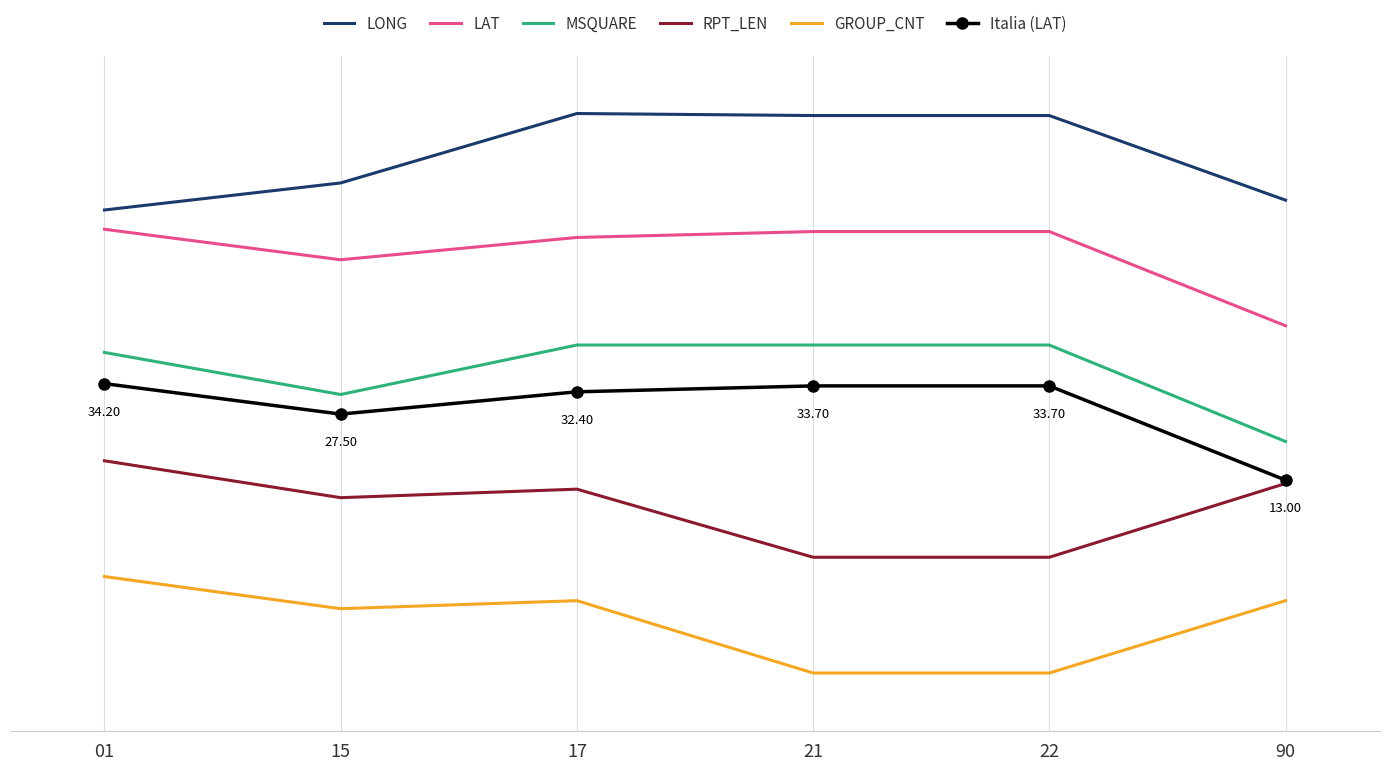

What are all the series names shown in the legend?

LONG, LAT, MSQUARE, RPT_LEN, GROUP_CNT, Italia (LAT)